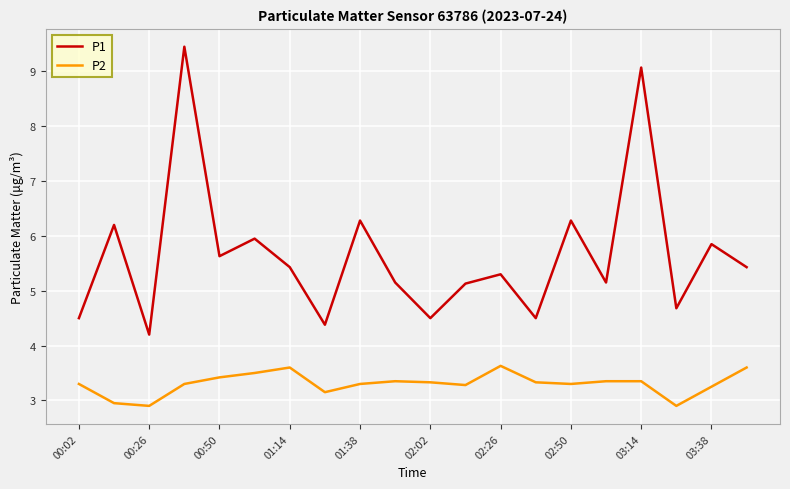

True or false: P1 and P2 cross at least once.

False